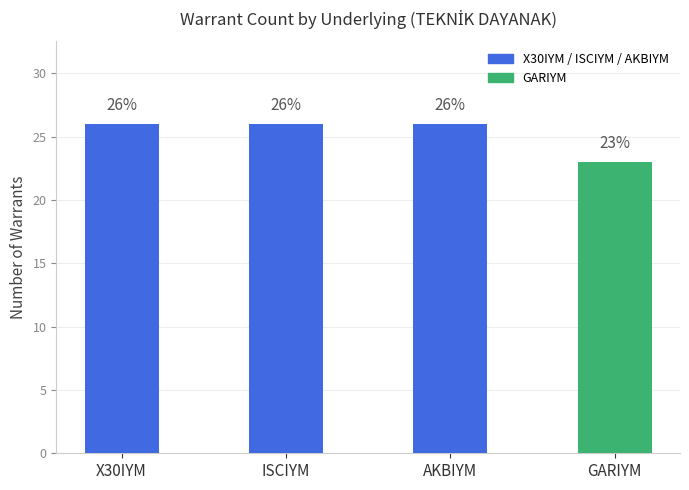

Reading right to left, extract all data points from this chart.

23	26	26	26